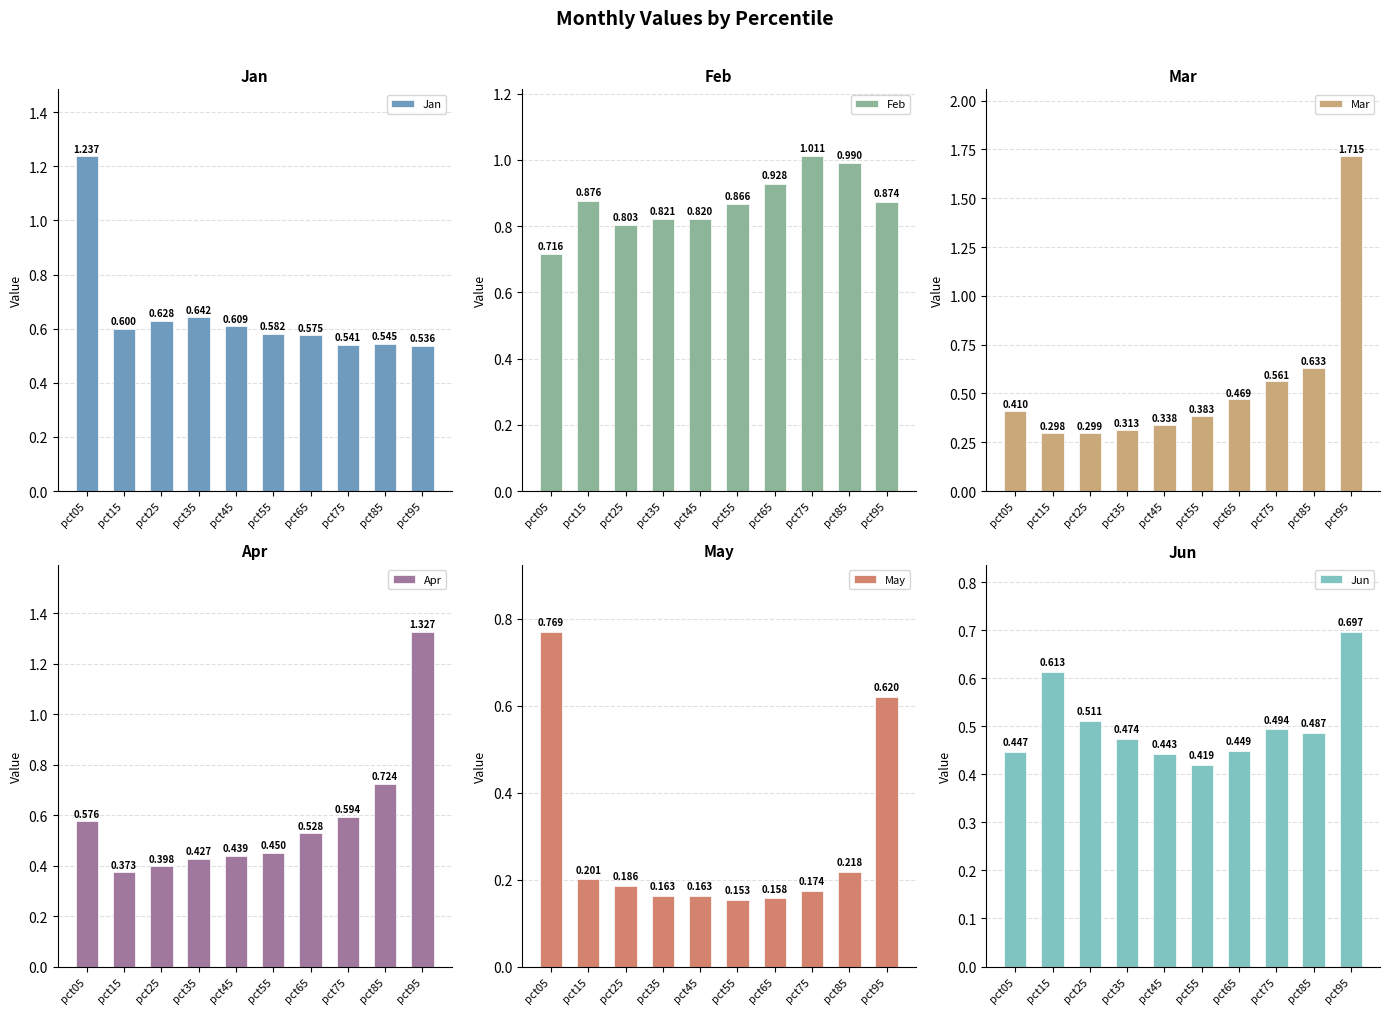

What is the sum of all May values?

2.8